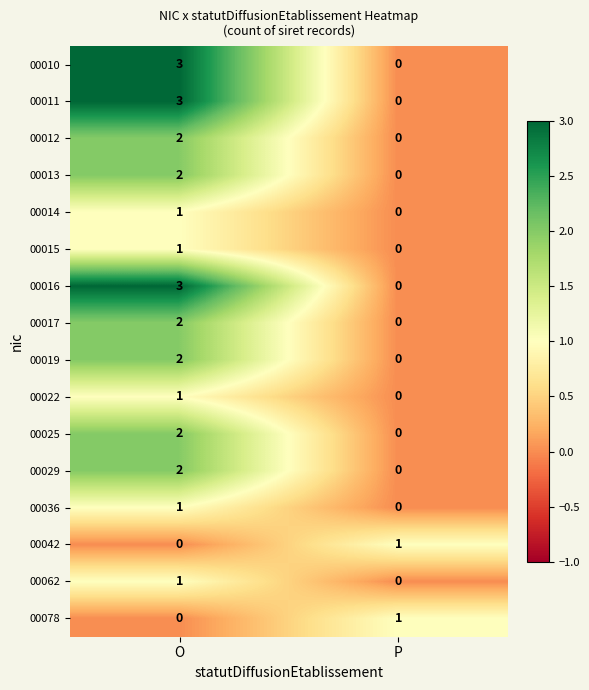

What is the difference between the highest and lowest values at O?

3